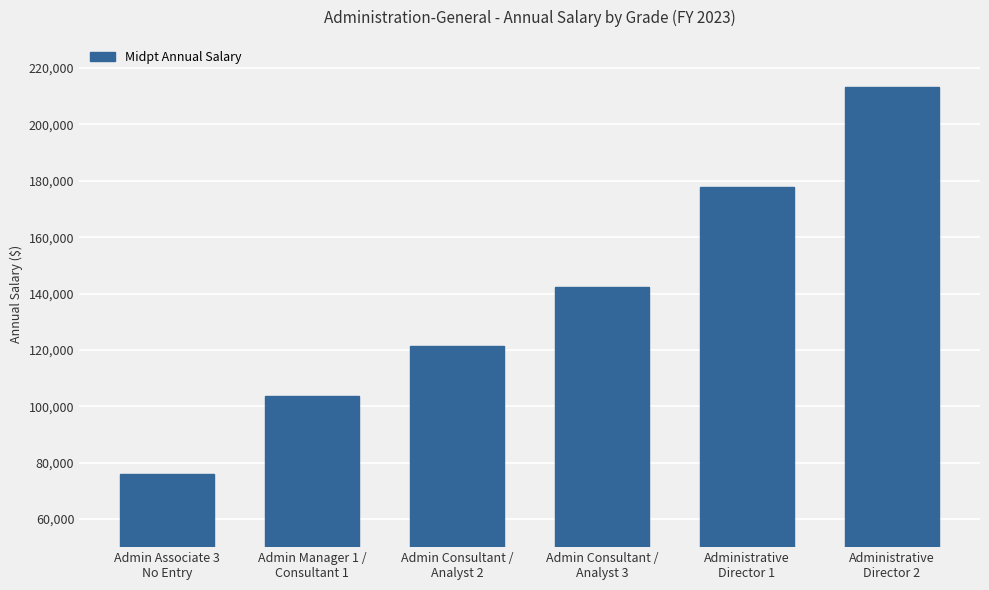

Read the value at Admin Associate 3
No Entry.

75831.5